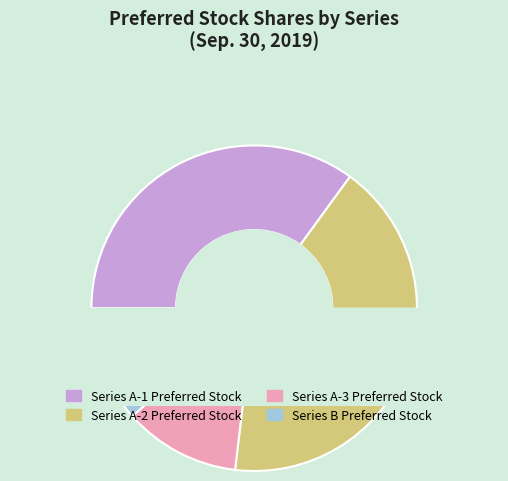

To the nearest percent, what portion does Series A-1 Preferred Stock represent?

35%